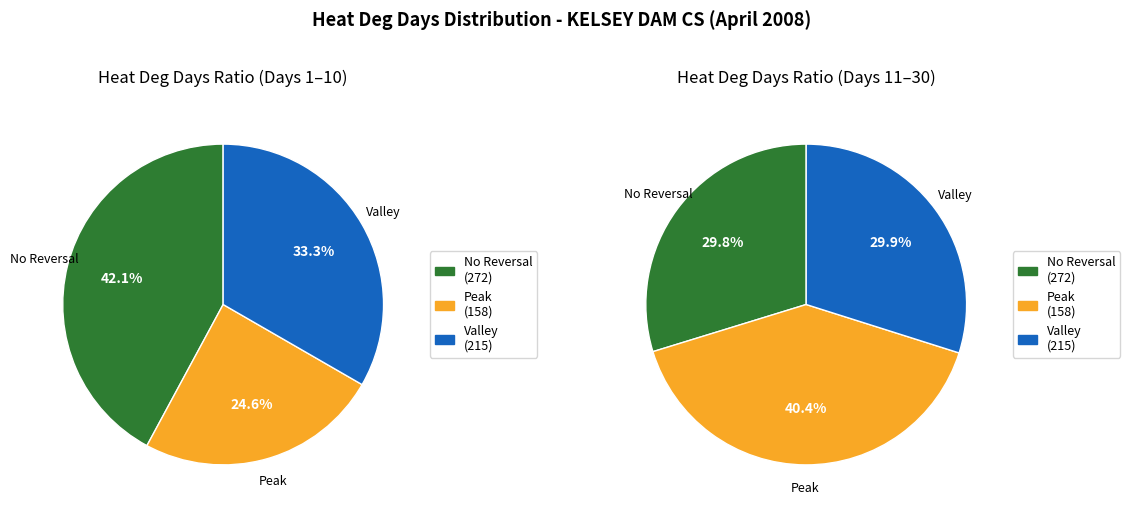

Is the sum of 9 and 2 greater than half?

No